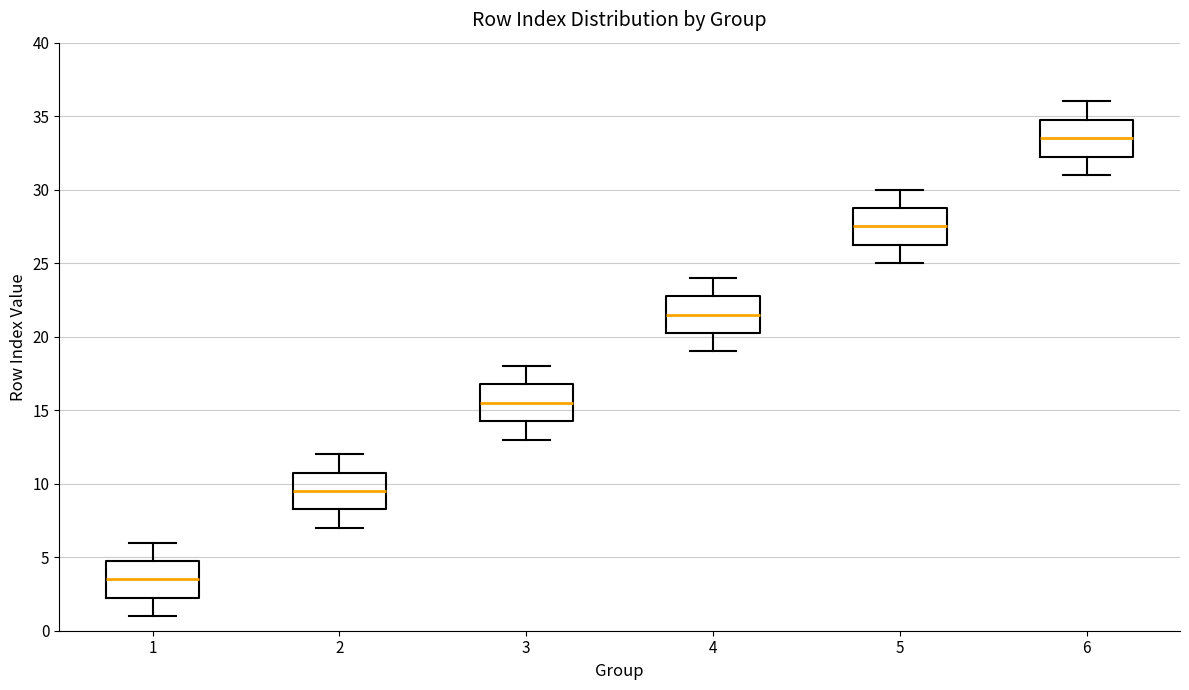

Reading left to right, transcribe this box plot: for each box, give where its median line is, the range the box spans, and where its two whiskers end, as read against the y-axis. The values are not printed on the chart, so give them approximately, as read against the axis.

1: median 3.5, box 2.5 to 5.0, whiskers 1.0 to 6.0
2: median 9.5, box 8.5 to 11.0, whiskers 7.0 to 12.0
3: median 15.5, box 14.5 to 17.0, whiskers 13.0 to 18.0
4: median 21.5, box 20.5 to 23.0, whiskers 19.0 to 24.0
5: median 27.5, box 26.5 to 29.0, whiskers 25.0 to 30.0
6: median 33.5, box 32.5 to 35.0, whiskers 31.0 to 36.0